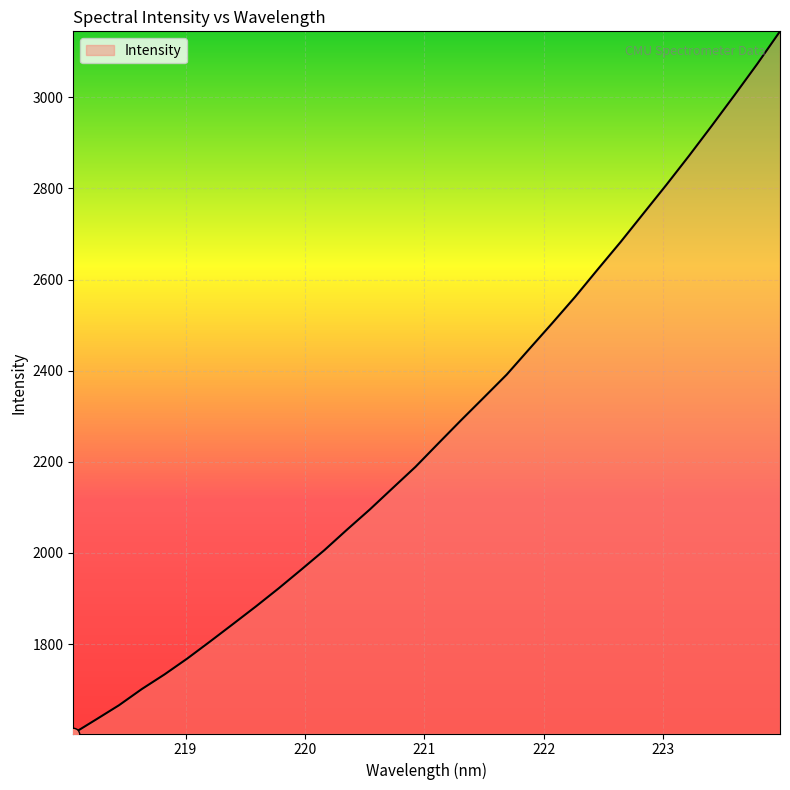

What is the difference between the maximum and minimum values?

1541.3